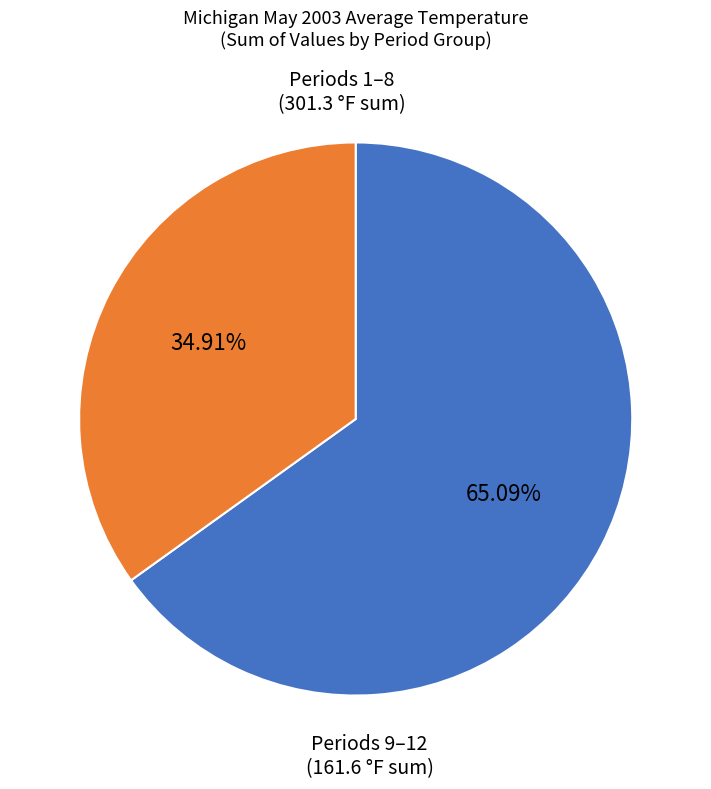

Is there any slice that represents more than half of the pie?

Yes